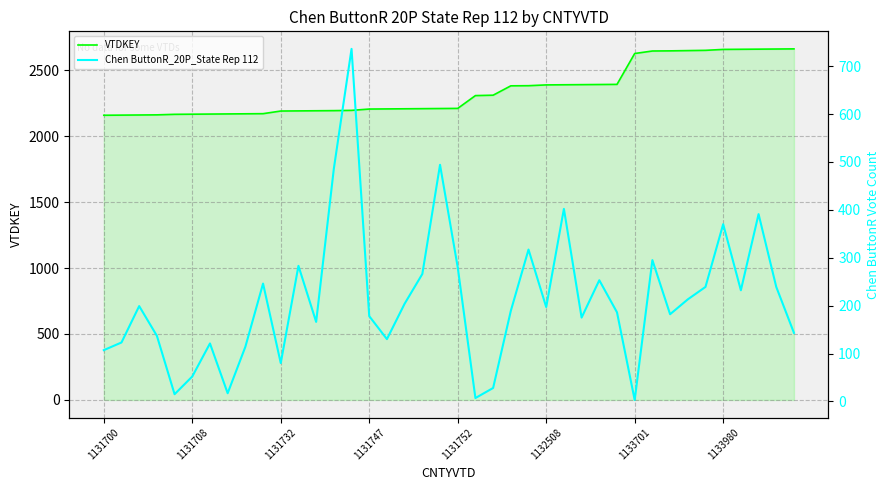

Which series has the largest total across all categories?

VTDKEY